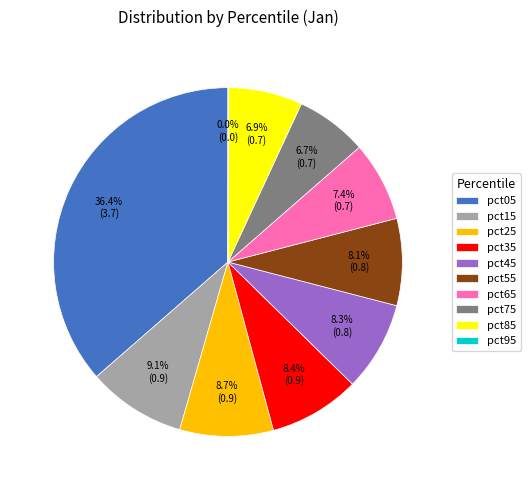

Which category has the biggest portion of the pie?

pct05